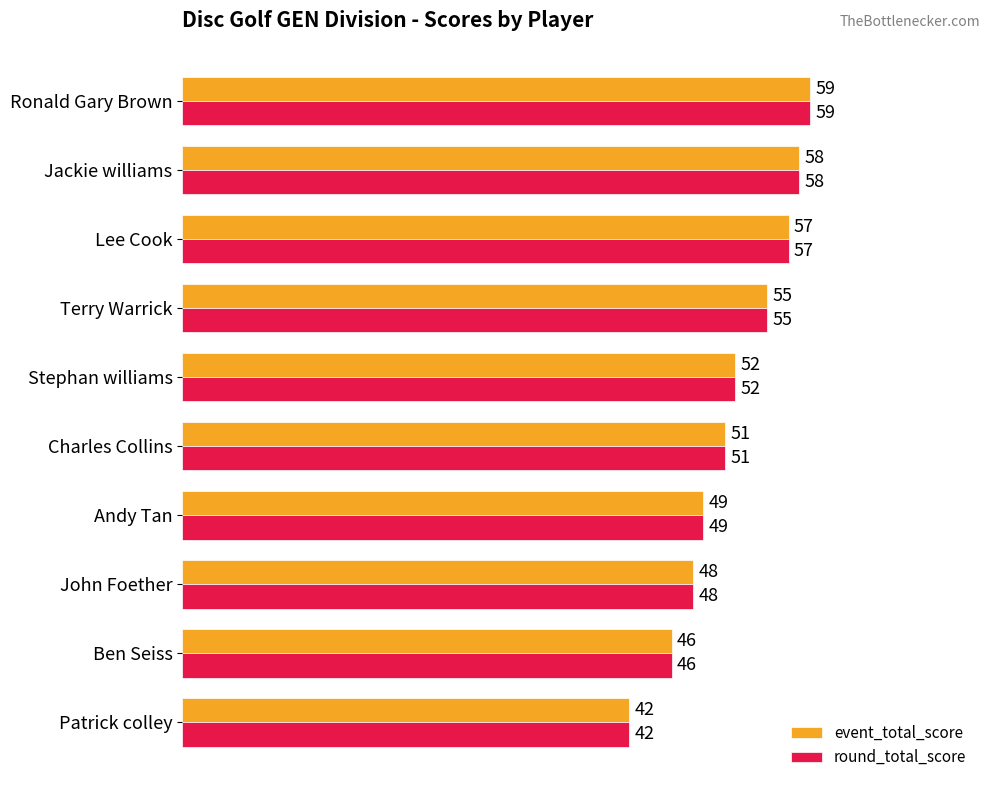

Read the round_total_score value at Stephan williams, to the nearest 5.

50